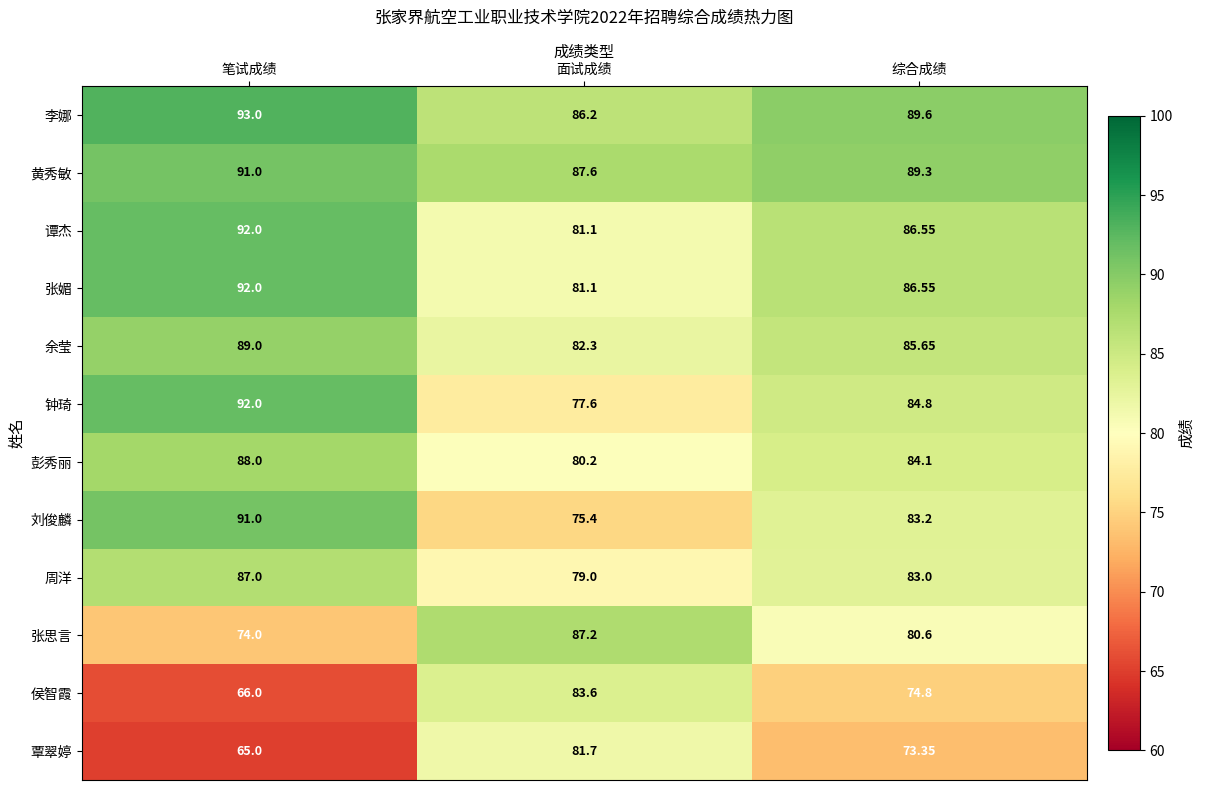

Between 笔试成绩 and 综合成绩, which series saw the biggest shift?

侯智霞